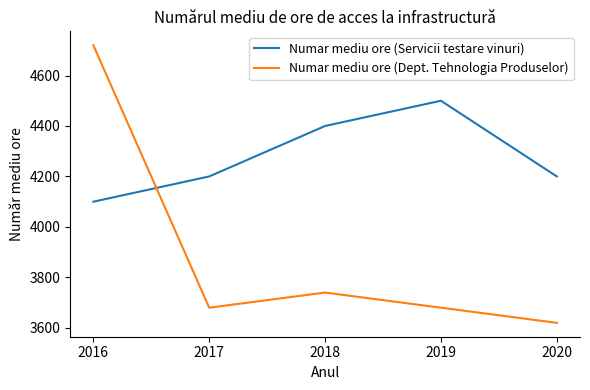

What is the sum of the Numar mediu ore (Dept. Tehnologia Produselor) values at 2018 and 2016?

8460